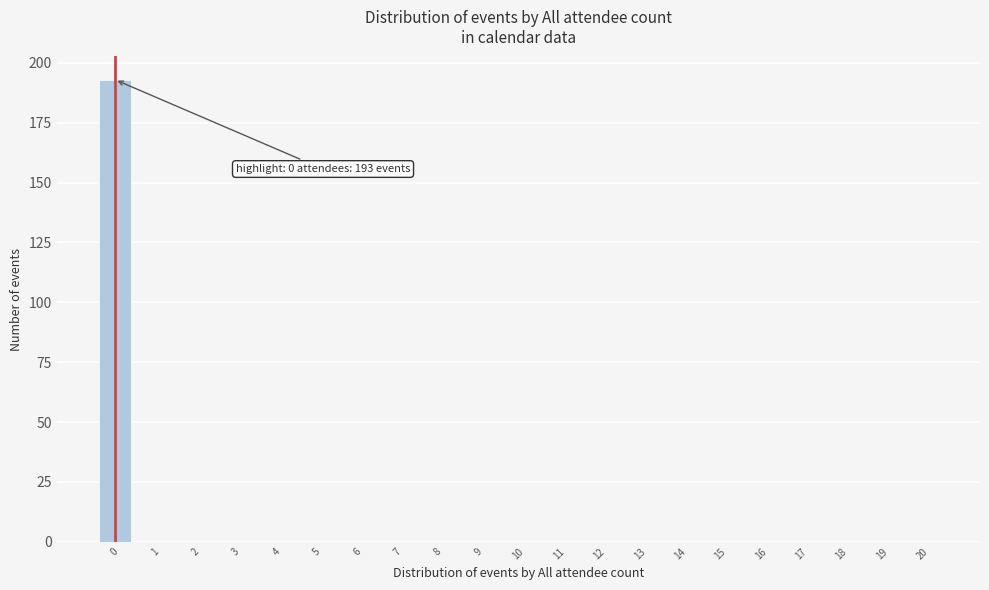

Over which range of the x-axis is the bar tallest?

-0.5 to 0.5